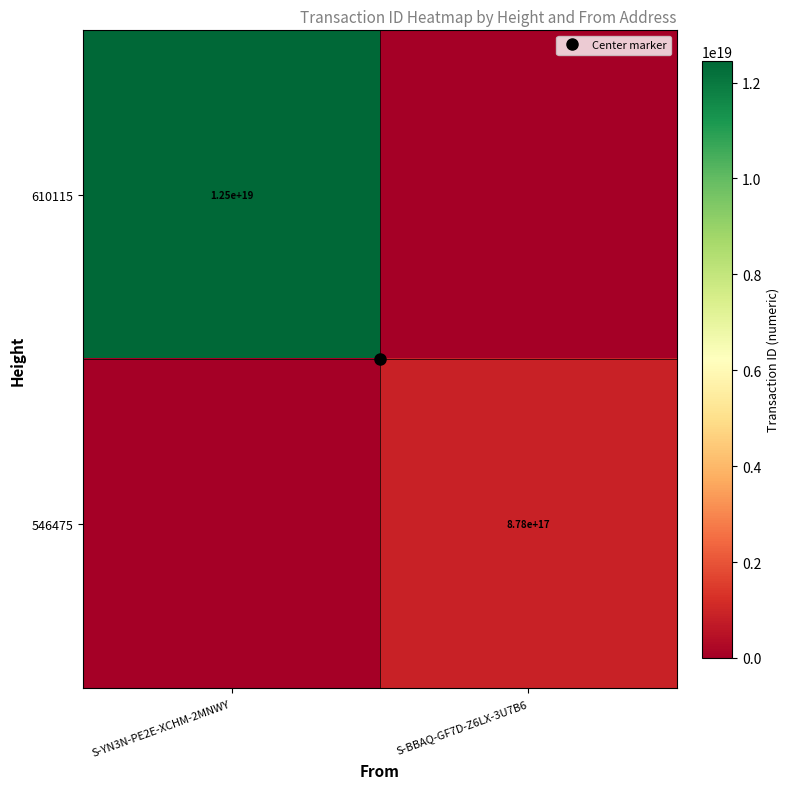

Is it true that 610115 equals 18741067885312294912 at S-YN3N-PE2E-XCHM-2MNWY?

False